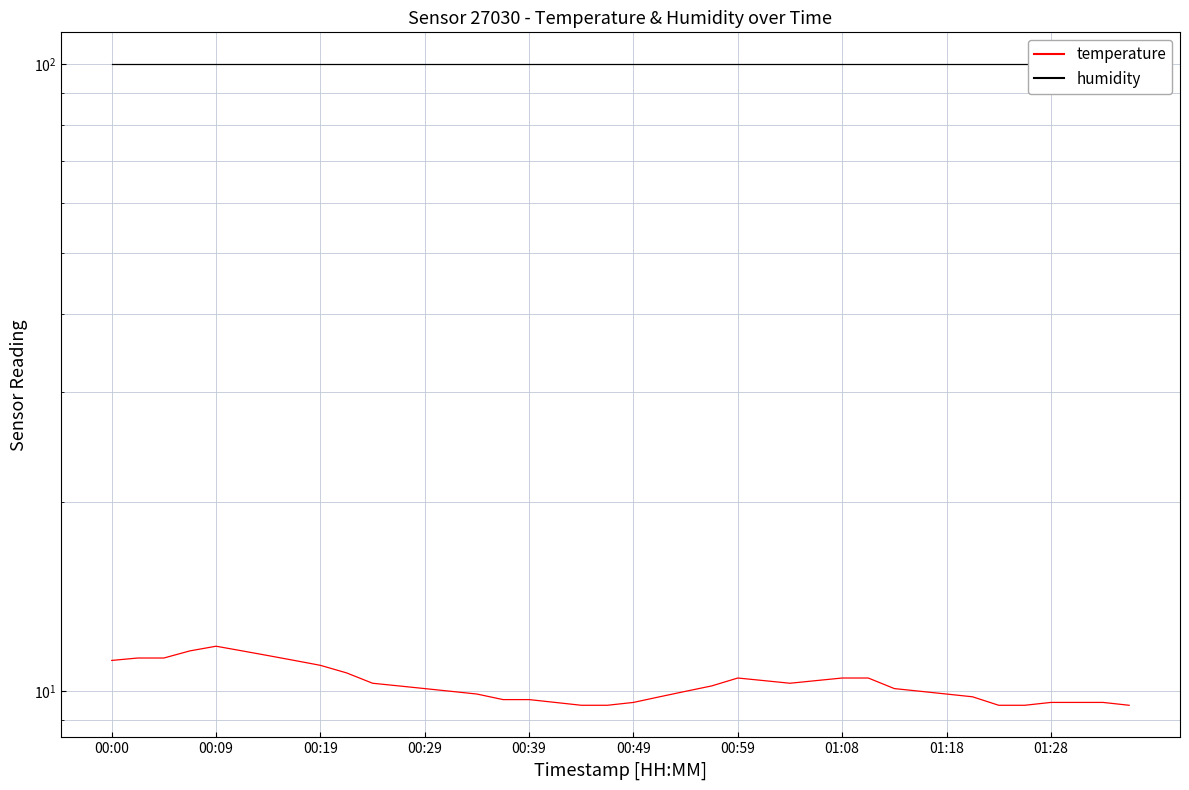

Reading right to left, transcribe all the data shown in this chart.

temperature: 9.5	9.6	9.6	9.6	9.5	9.5	9.8	9.9	10.0	10.1	10.5	10.5	10.4	10.3	10.4	10.5	10.2	10.0	9.8	9.6	9.5	9.5	9.6	9.7	9.7	9.9	10.0	10.1	10.2	10.3	10.7	11.0	11.2	11.4	11.6	11.8	11.6	11.3	11.3	11.2
humidity: 99.9	99.9	99.9	99.9	99.9	99.9	99.9	99.9	99.9	99.9	99.9	99.9	99.9	99.9	99.9	99.9	99.9	99.9	99.9	99.9	99.9	99.9	99.9	99.9	99.9	99.9	99.9	99.9	99.9	99.9	99.9	99.9	99.9	99.9	99.9	99.9	99.9	99.9	99.9	99.9